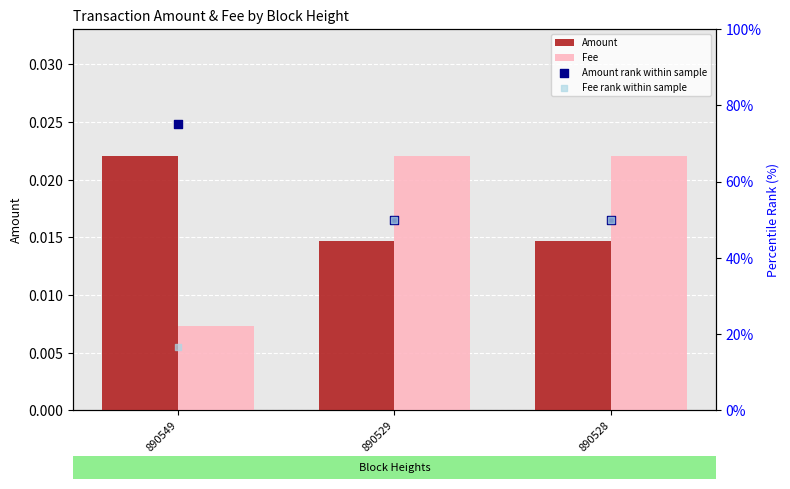

Is the value of Amount rank within sample at 890529 greater than the value of Fee at 890528?

Yes